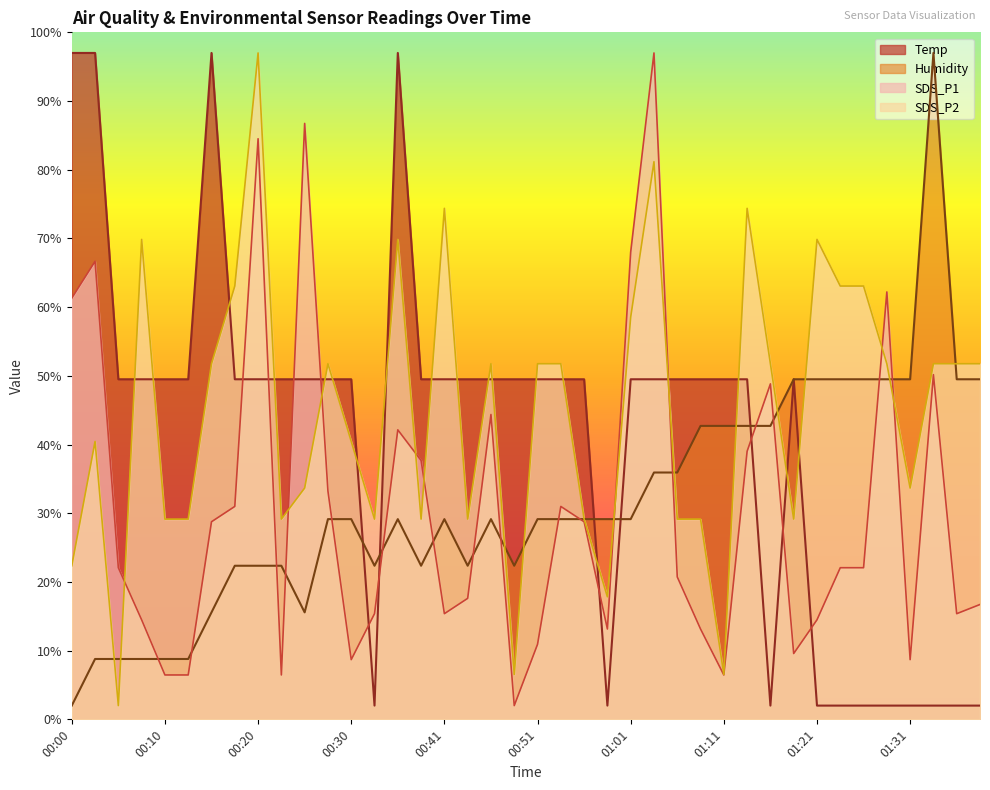

At 01:21, list the series in order from smallest to largest.

Temp, SDS_P1, Humidity, SDS_P2